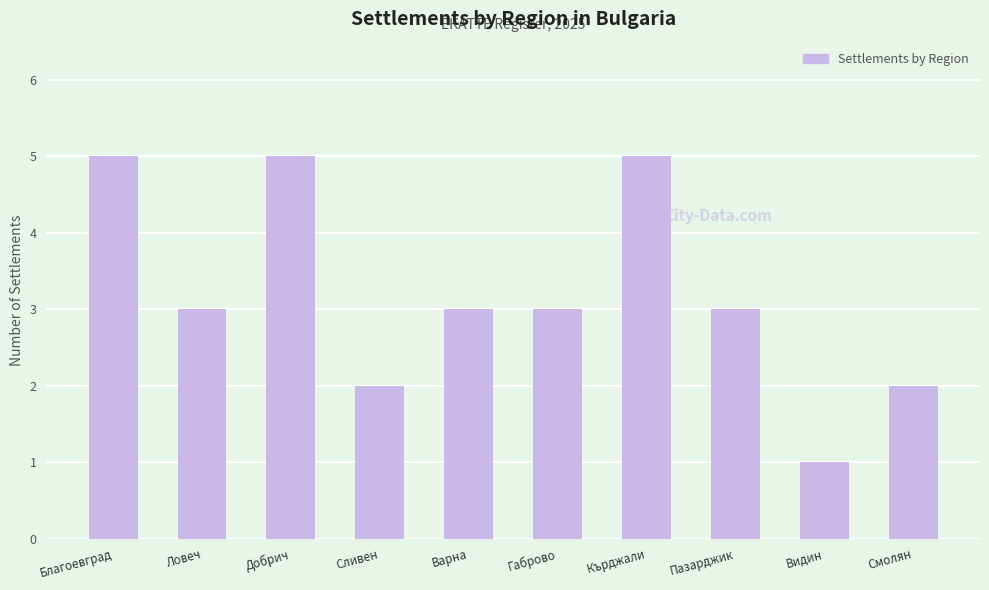

How many data points does each series have?

10